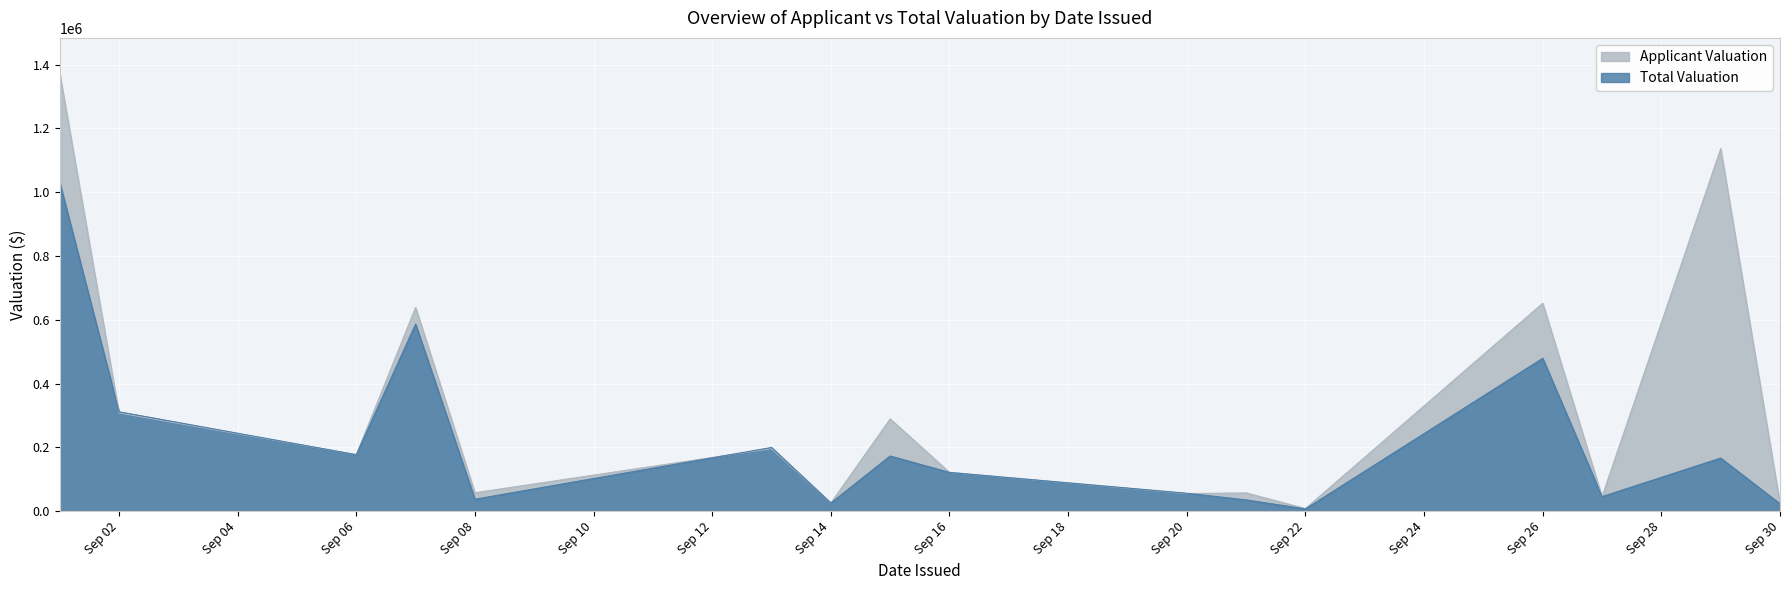

Where does the Applicant Valuation series first go above 177000?

2022-09-01